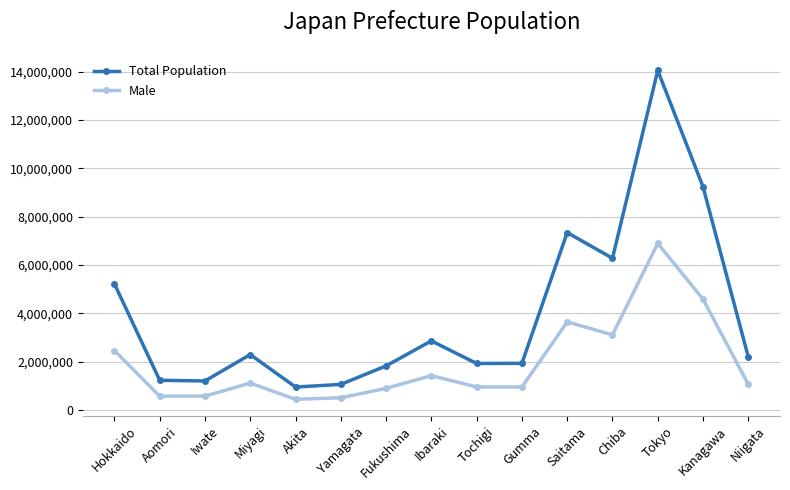

What is the sum of the Total Population values at Chiba and Fukushima?

8117632